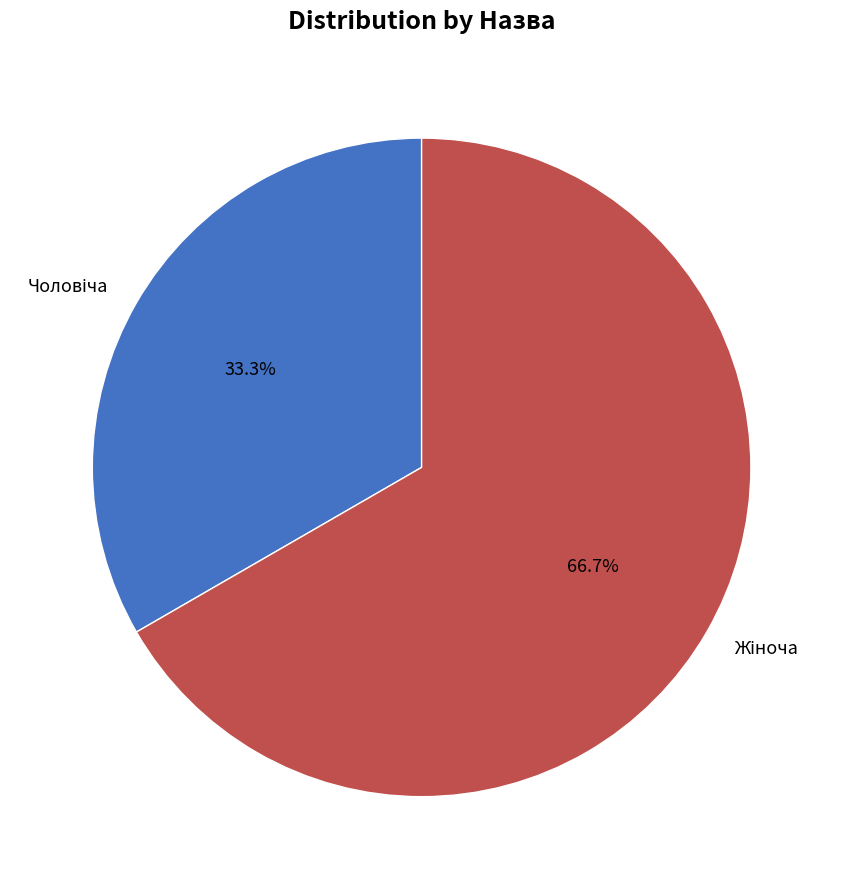

Does any single category account for the majority?

Yes